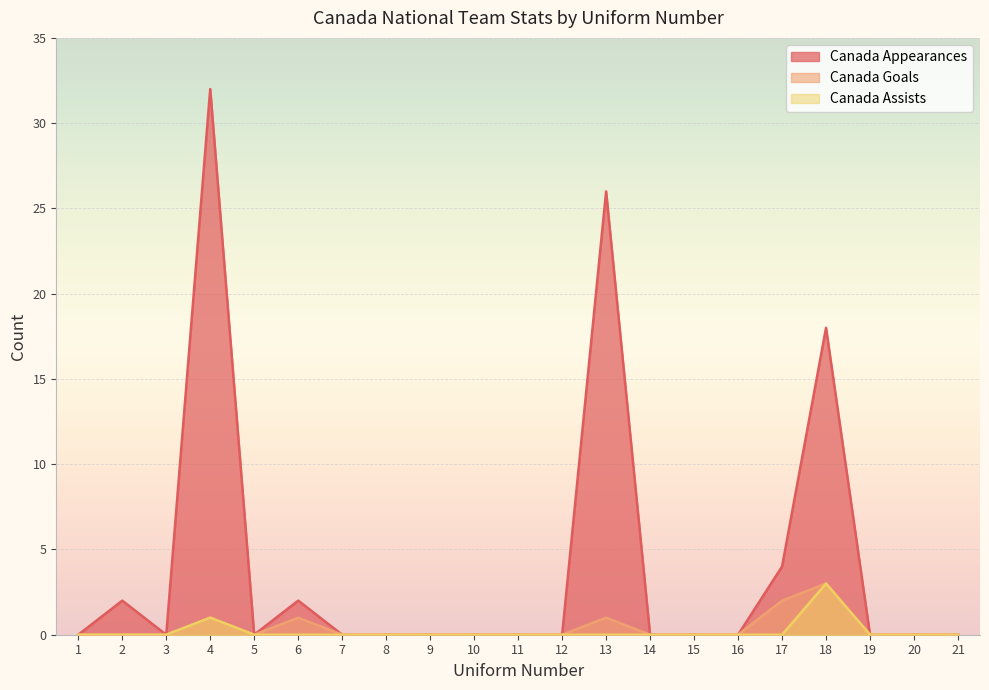

What value does the Canada Appearances series have at 17?

4